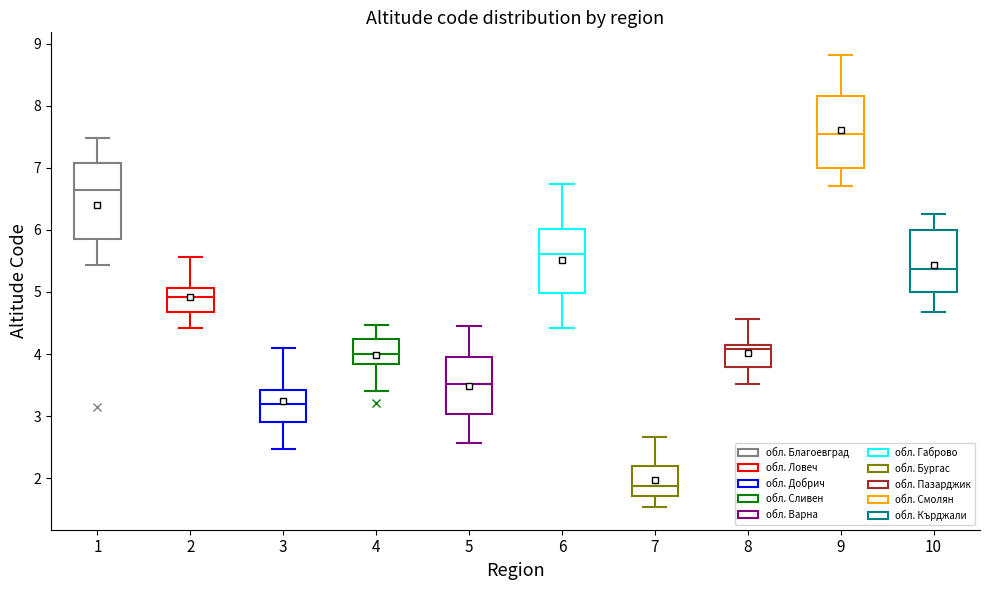

Where does the lower whisker of the box at x = 3 end on the y-axis? The values are not printed on the chart, so give them approximately, as read against the axis.

2.5